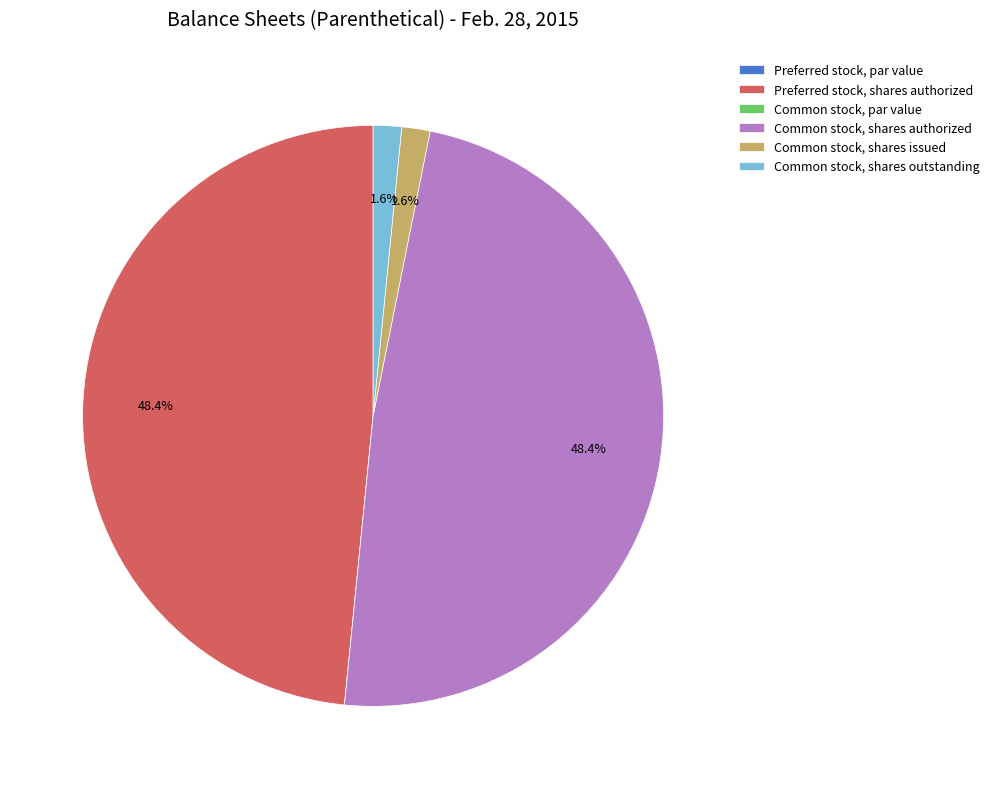

Does any single category account for the majority?

No